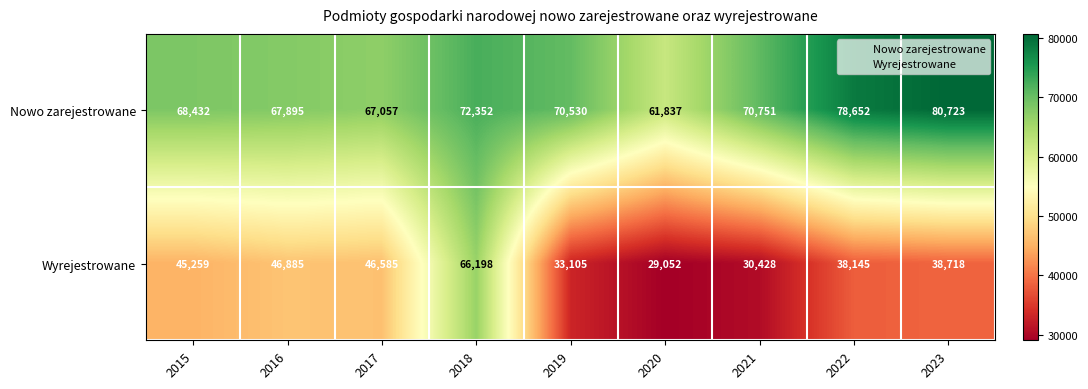

The Nowo zarejestrowane series shows 78652 at 2022. True or false?

True